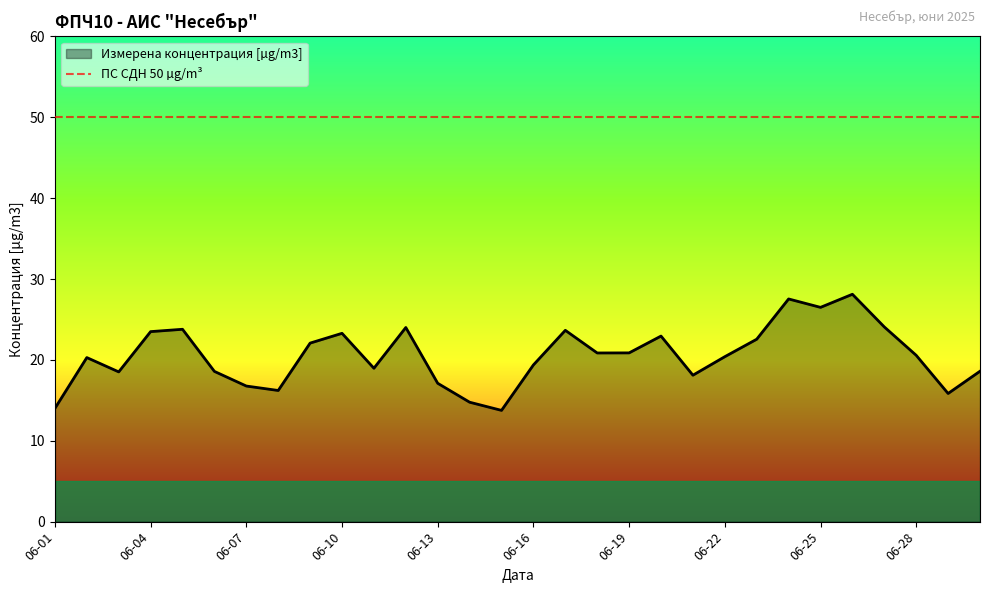

True or false: there are more than 2 points higher than both neighbors.

True